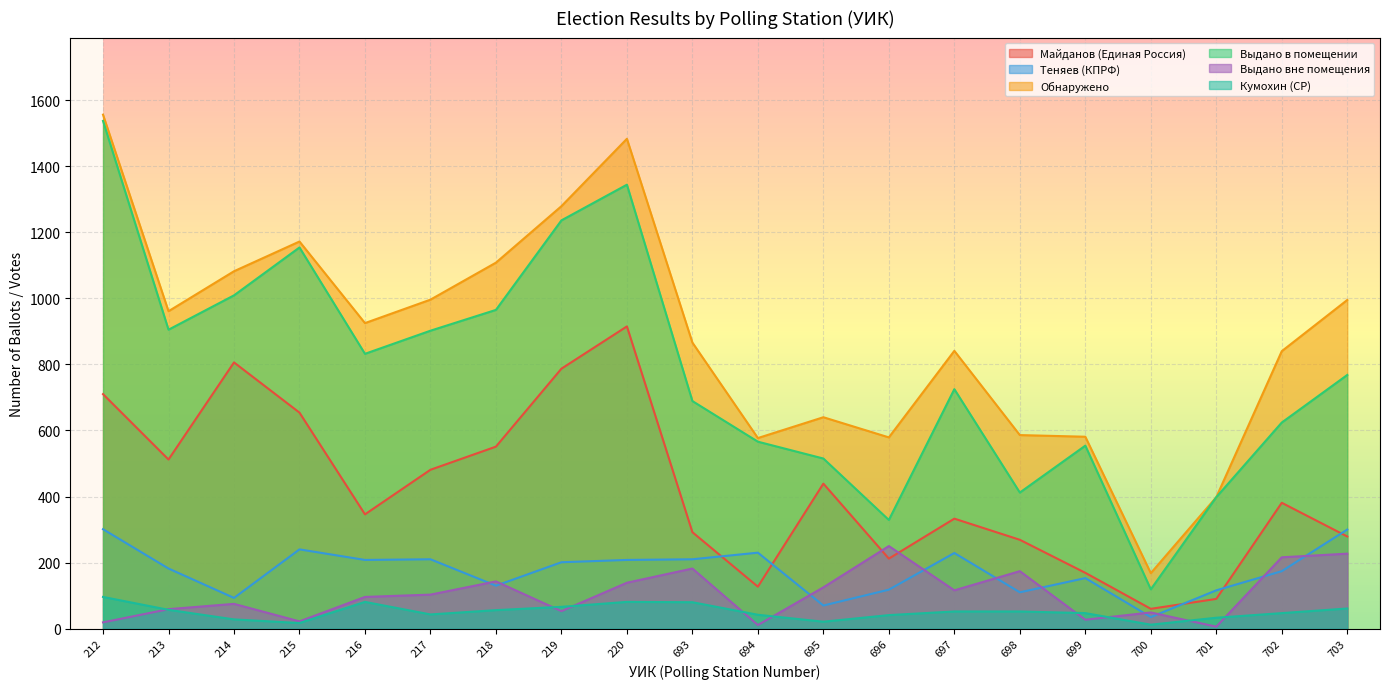

Reading left to right, transcribe all the data shown in this chart.

Майданов (Единая Россия): 212=710	213=512	214=806	215=654	216=346	217=481	218=551	219=787	220=915	693=292	694=127	695=439	696=212	697=333	698=269	699=169	700=60	701=90	702=381	703=279
Теняев (КПРФ): 212=301	213=182	214=93	215=240	216=208	217=210	218=130	219=201	220=208	693=210	694=230	695=70	696=118	697=229	698=110	699=153	700=35	701=116	702=174	703=300
Обнаружено: 212=1556	213=961	214=1082	215=1172	216=925	217=996	218=1108	219=1279	220=1483	693=866	694=577	695=640	696=579	697=841	698=586	699=581	700=168	701=398	702=840	703=995
Выдано в помещении: 212=1537	213=905	214=1009	215=1154	216=832	217=902	218=965	219=1236	220=1344	693=689	694=566	695=515	696=329	697=725	698=412	699=554	700=119	701=398	702=624	703=768
Выдано вне помещения: 212=19	213=59	214=75	215=22	216=96	217=103	218=143	219=53	220=139	693=182	694=11	695=125	696=250	697=116	698=174	699=27	700=49	701=6	702=216	703=227
Кумохин (СР): 212=96	213=57	214=28	215=17	216=81	217=43	218=56	219=66	220=81	693=80	694=42	695=21	696=41	697=52	698=52	699=47	700=12	701=33	702=47	703=61